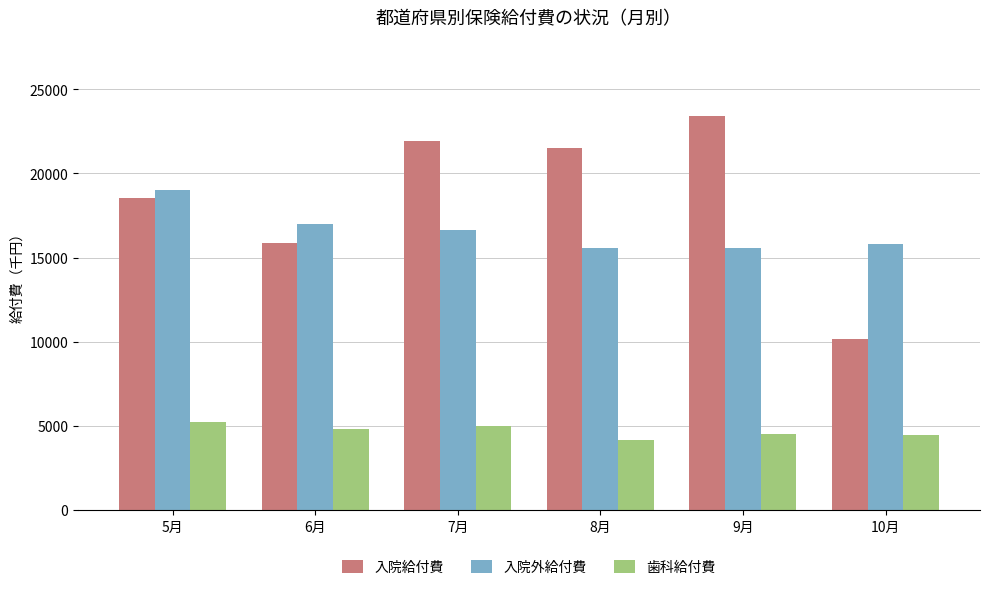

What is the difference between the second highest and minimum values in the 歯科給付費 series?

846.6